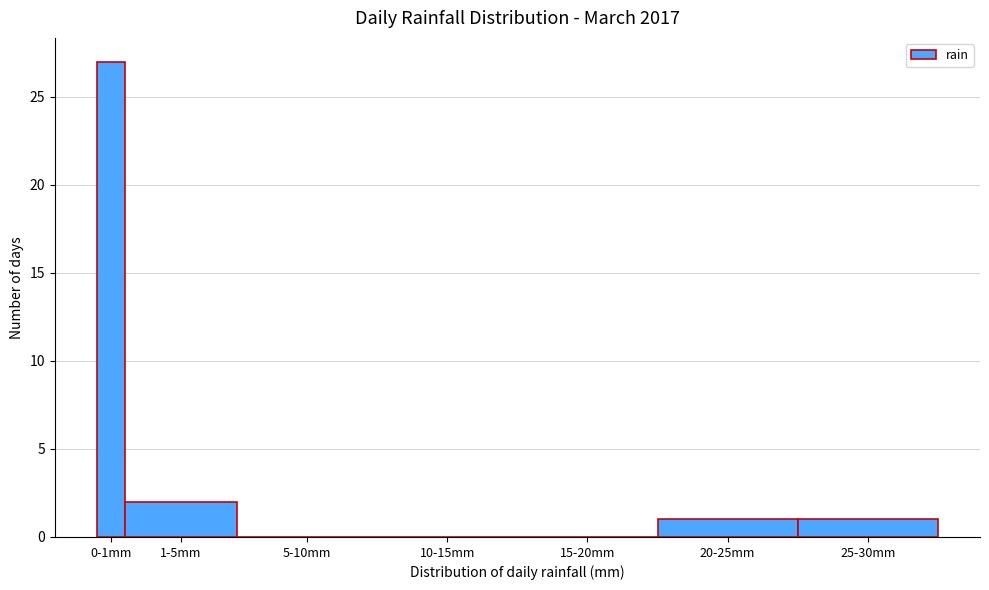

Reading left to right, list all the values displayed in this chart.

0-1mm=27	1-5mm=2	5-10mm=0	10-15mm=0	15-20mm=0	20-25mm=1	25-30mm=1